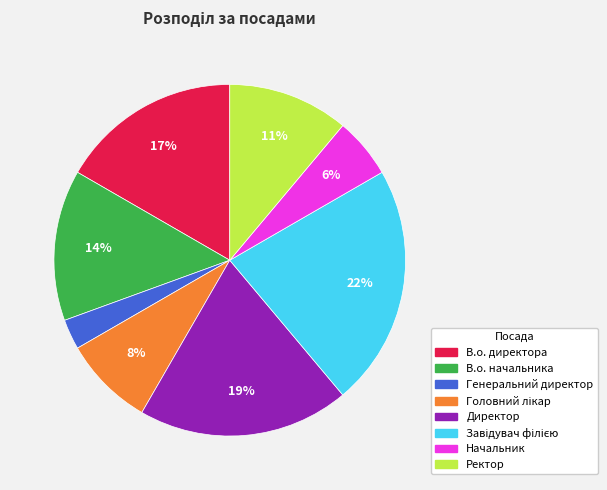

To the nearest percent, what is the combined percentage of Ректор and В.о. директора?

28%